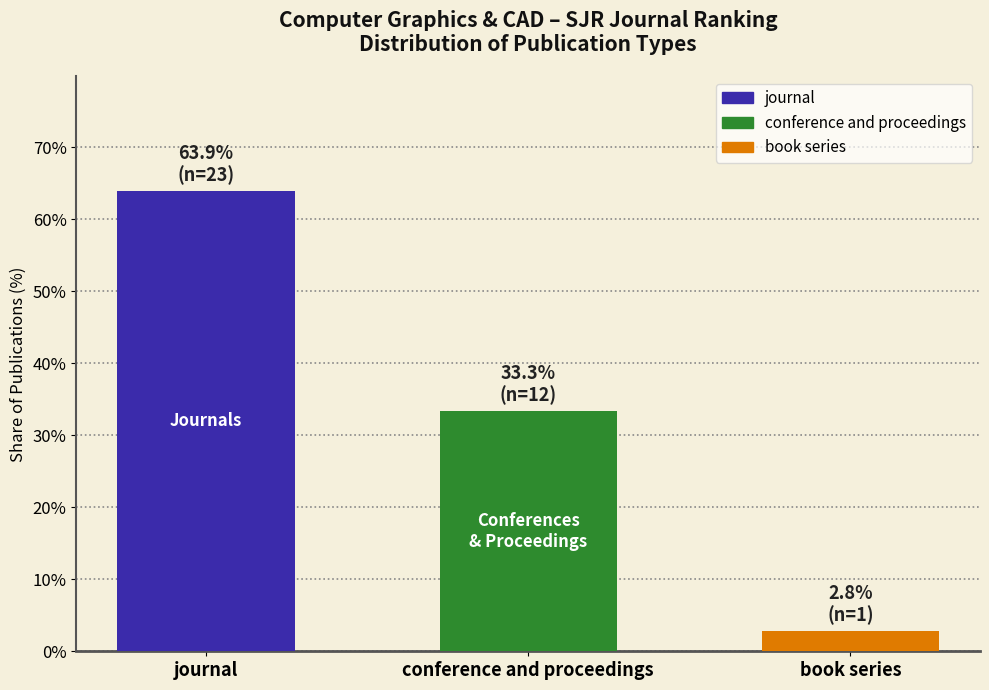

What is the sum of the values at book series and conference and proceedings?

36.1